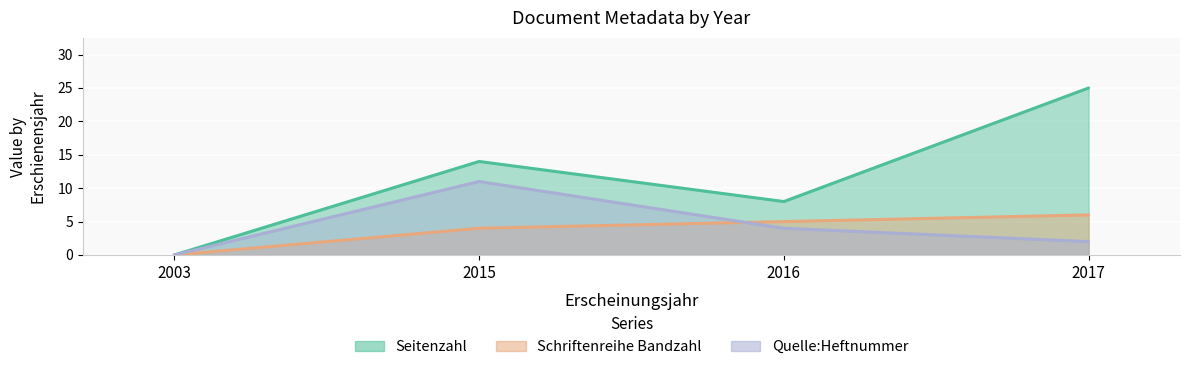

At which category does the chart reach its peak across all series?

2017